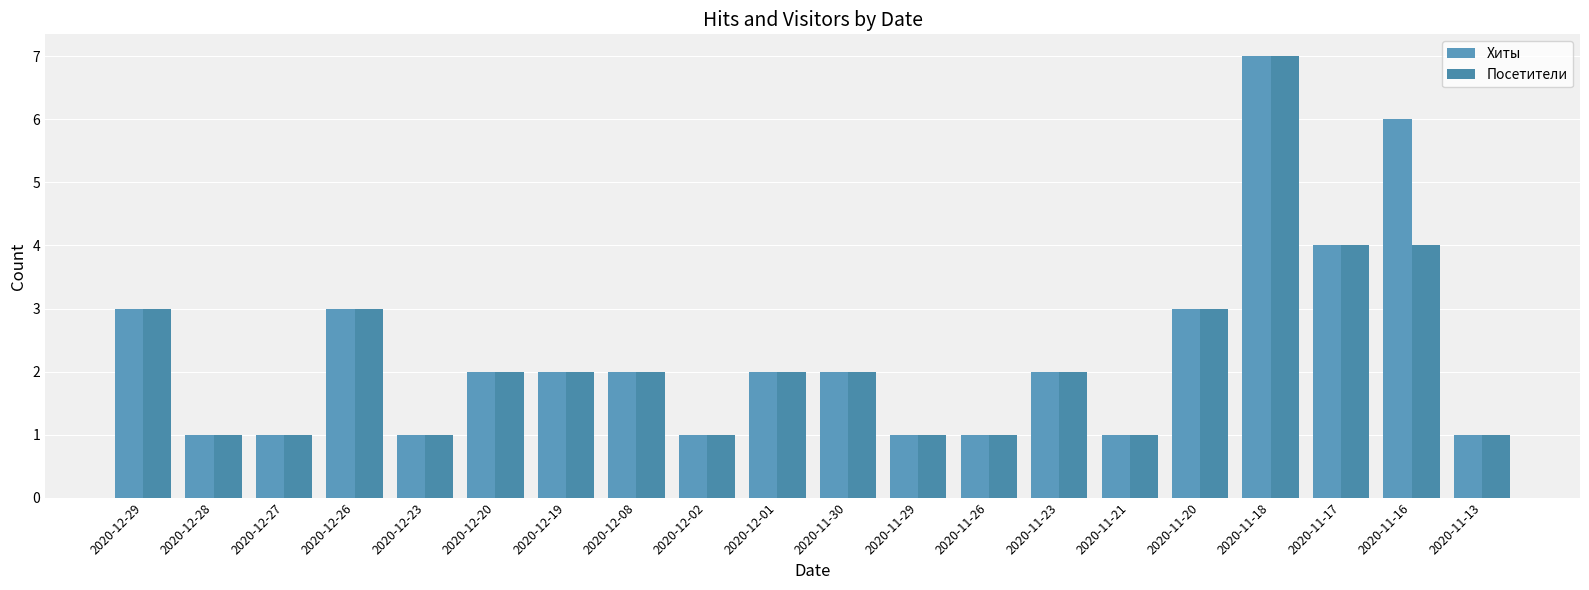

What is the lowest value of the Хиты series?

1